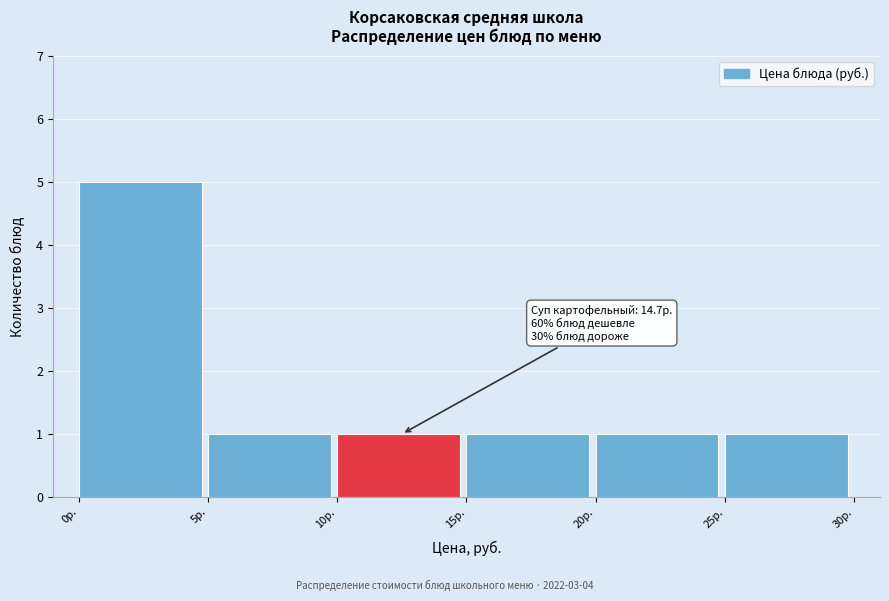

Over which range of the x-axis is the bar tallest?

0 to 5